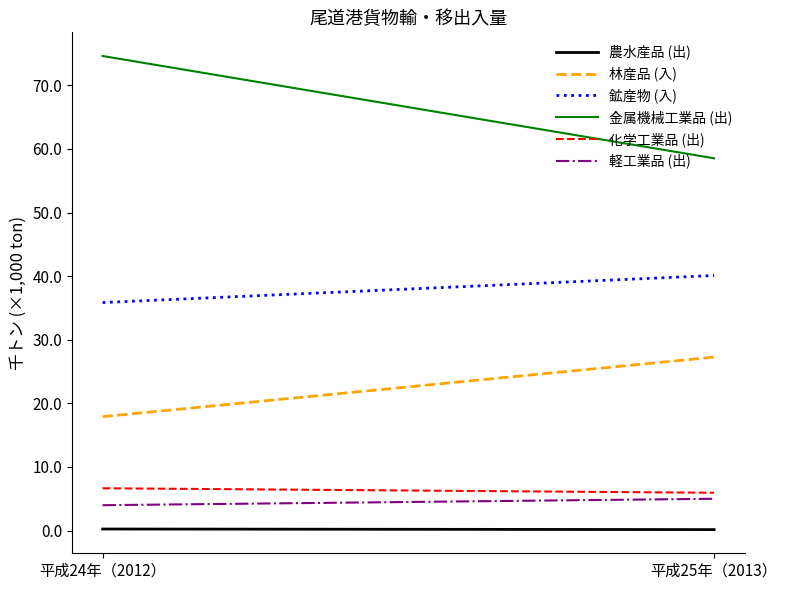

What is the sum of the 鉱産物 (入) values at 平成24年（2012） and 平成25年（2013）?

76.0